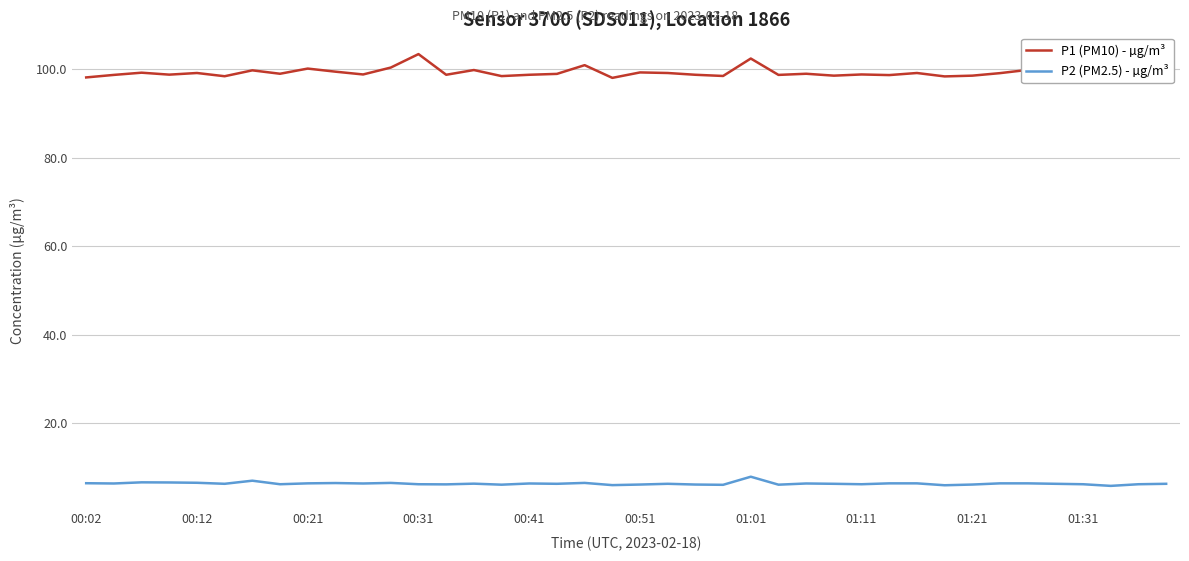

List the labels in order of P1 (PM10) - µg/m³ value, largest first.

12, 24, 18, 11, 01:21, 34, 14, 01:01, 01:31, 20, 00:21, 00:41, 21, 30, 33, 01:11, 26, 17, 35, 10, 28, 38, 39, 00:31, 13, 16, 22, 00:12, 25, 29, 36, 27, 32, 23, 15, 00:51, 31, 00:02, 19, 37